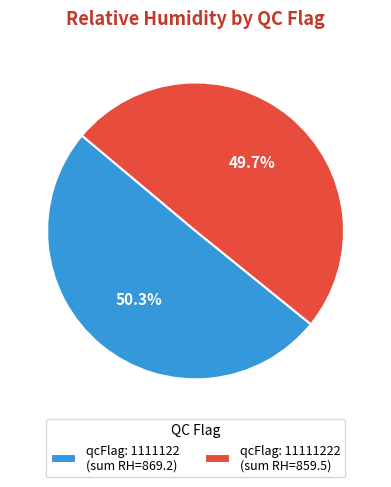

What percentage is NOT represented by qcFlag: 11111222 (sum RH=859.5)?

50.3%